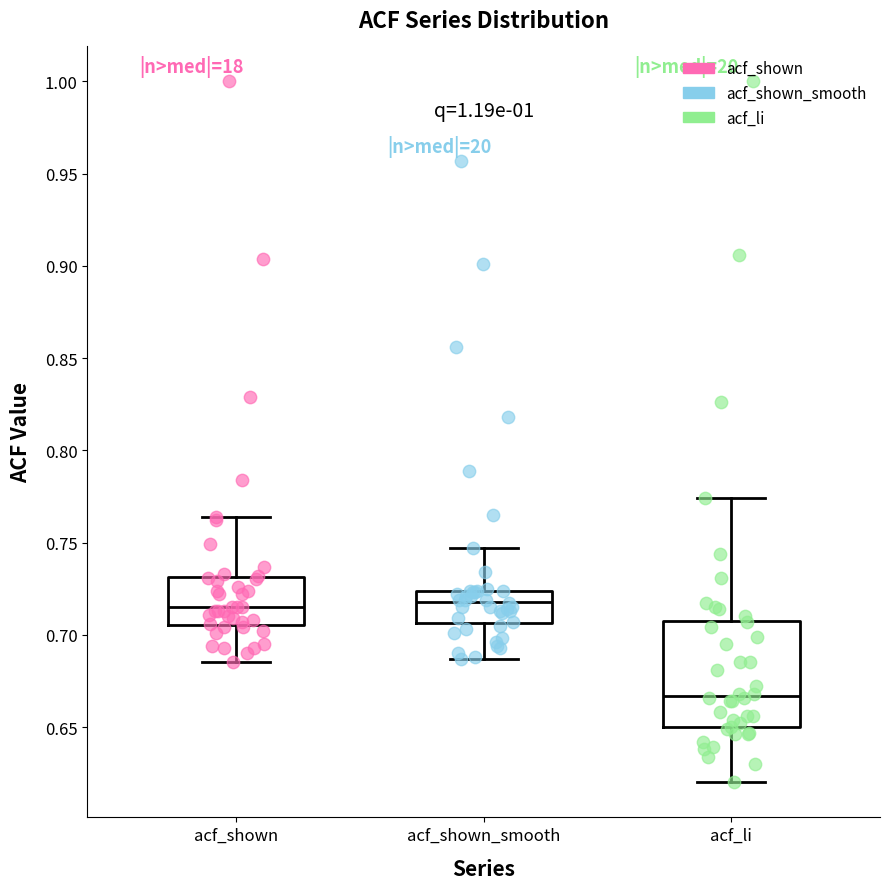

Where does the upper whisker of the box for acf_li end on the y-axis? The values are not printed on the chart, so give them approximately, as read against the axis.

0.775